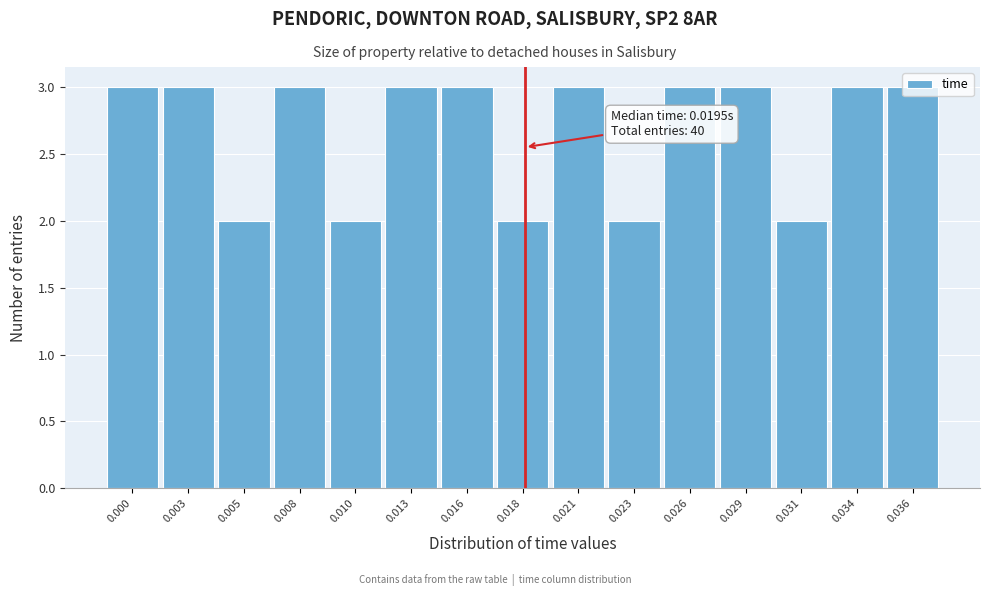

What is the sum of all values?

40